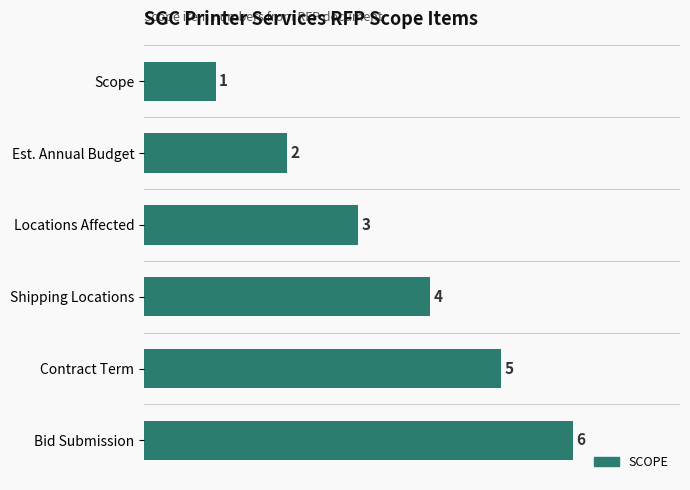

True or false: the data shows 2 at Shipping Locations.

False